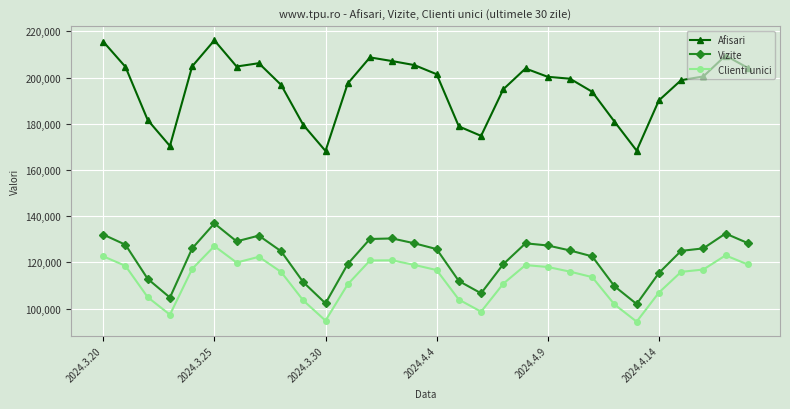

True or false: Clienti unici has more than 0 points higher than both neighbors.

True